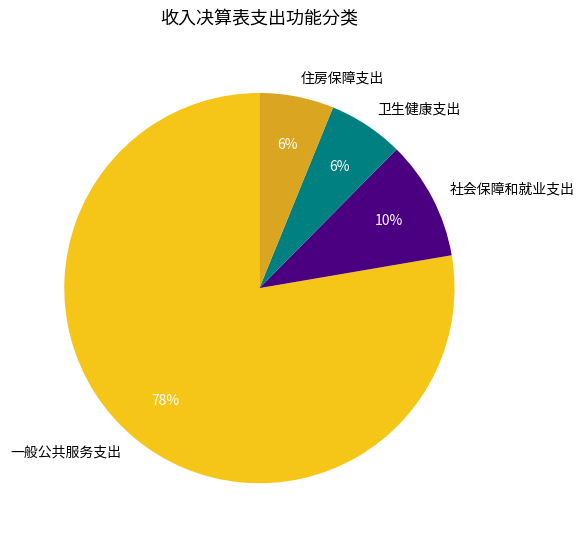

Between 社会保障和就业支出 and 卫生健康支出, which is larger?

社会保障和就业支出